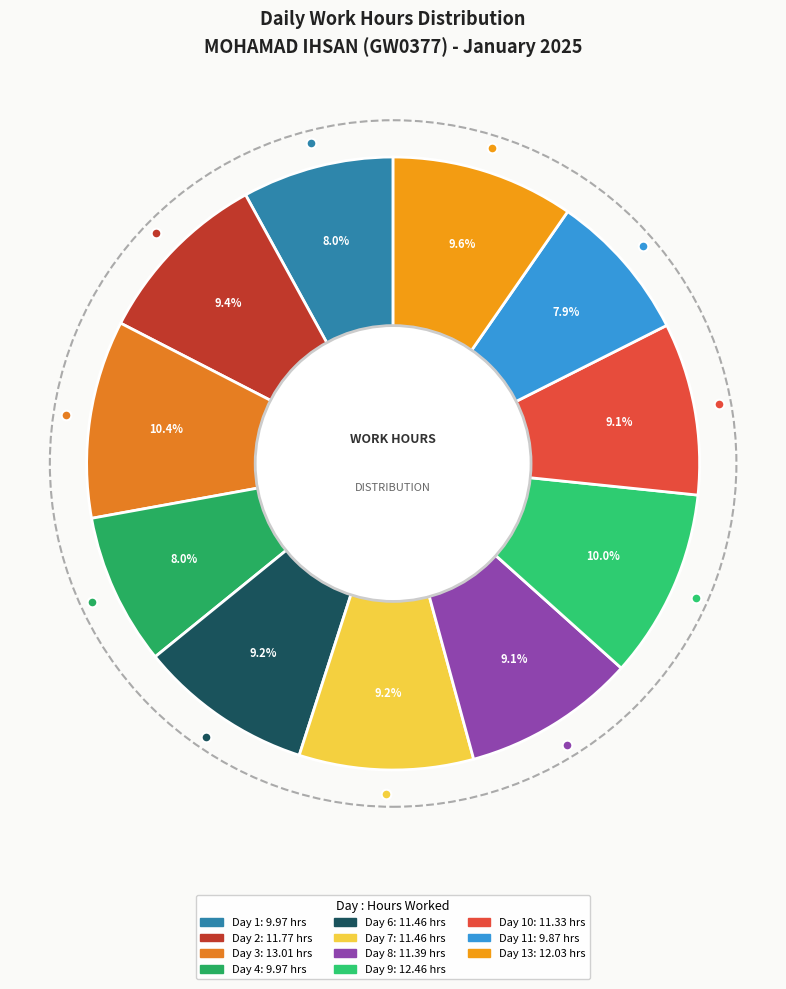

How many slices are in this pie chart?

11